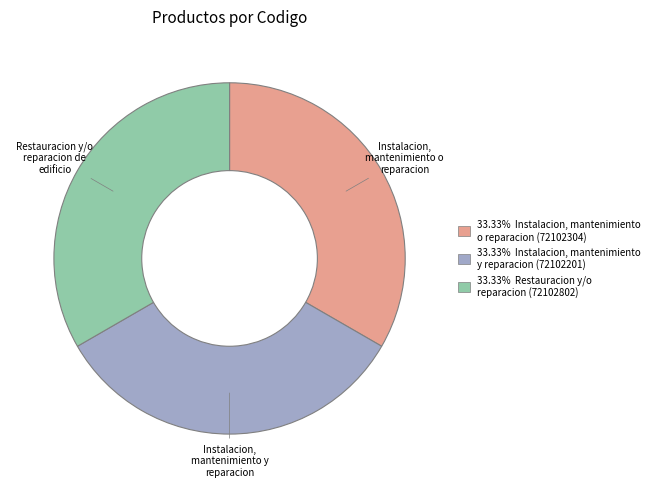

Is 33.33% Instalacion, mantenimiento o reparacion (72102304) the majority of the pie?

No